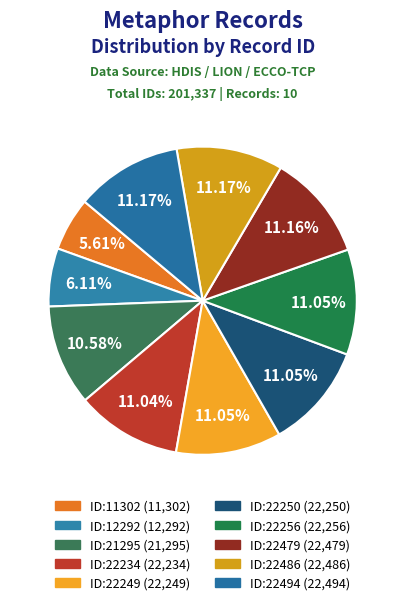

Approximately how many times larger is the value at ID:22494 compared to ID:22479?

1.0